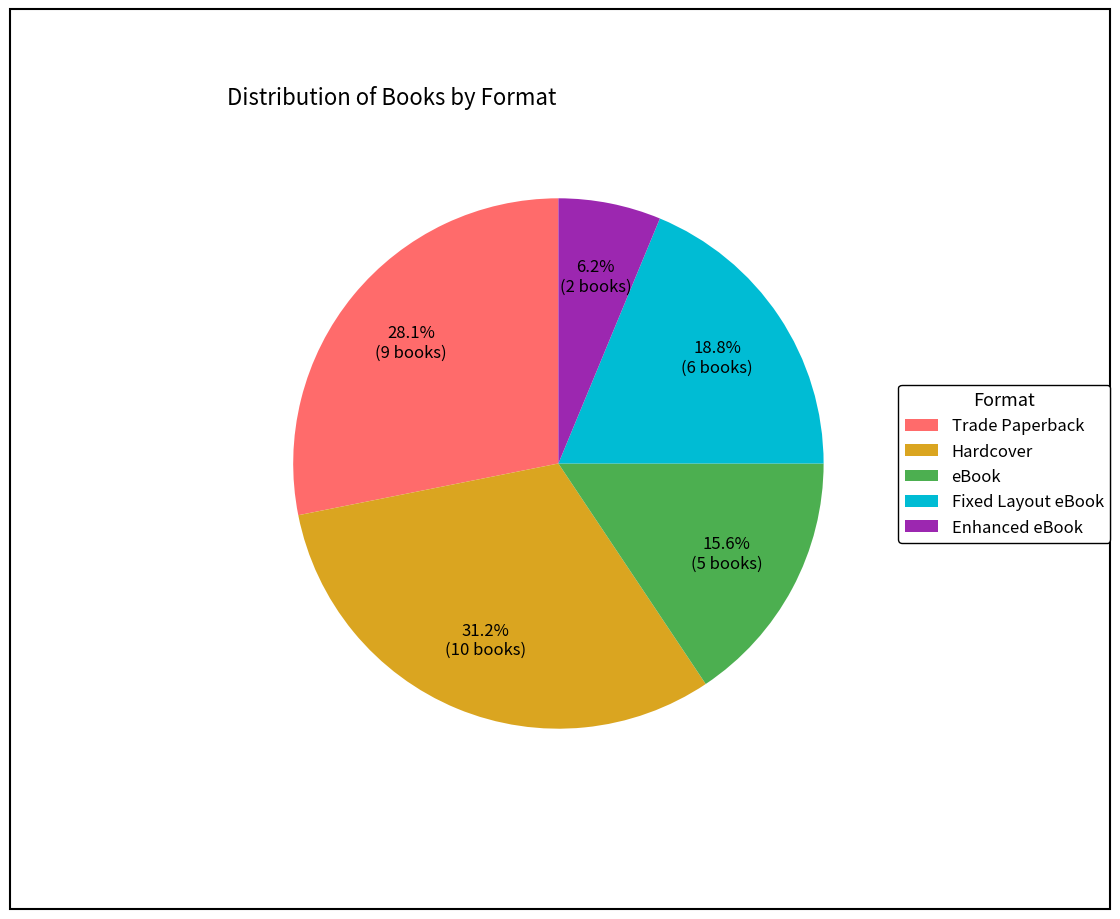

Rank the categories by value from highest to lowest.

Hardcover, Trade Paperback, Fixed Layout eBook, eBook, Enhanced eBook